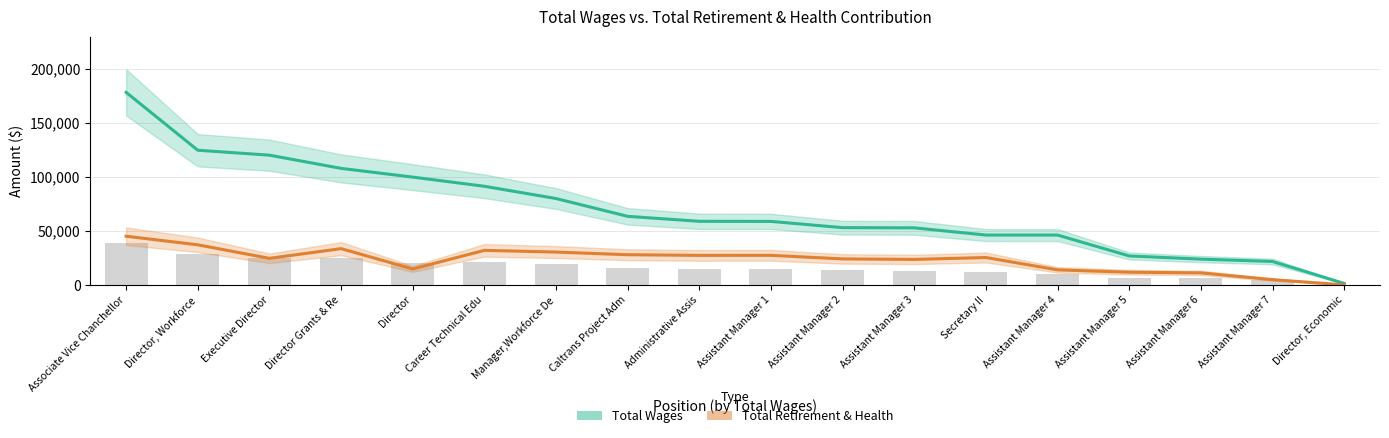

The value of Total Wages at Executive Director is 120007. True or false?

True